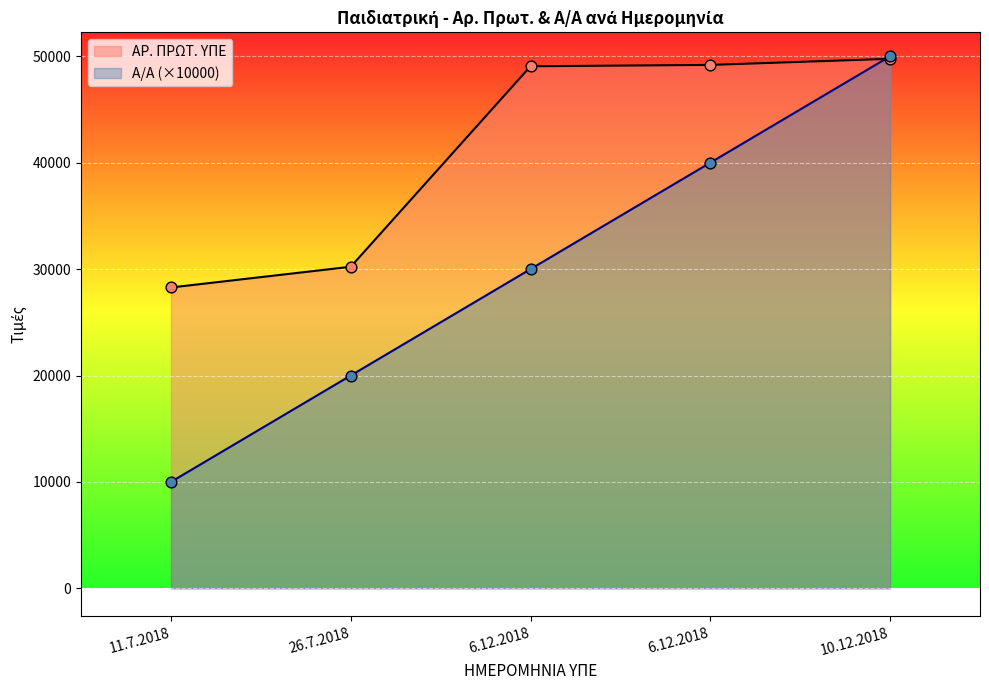

Which series reaches the maximum Y coordinate?

Α/Α